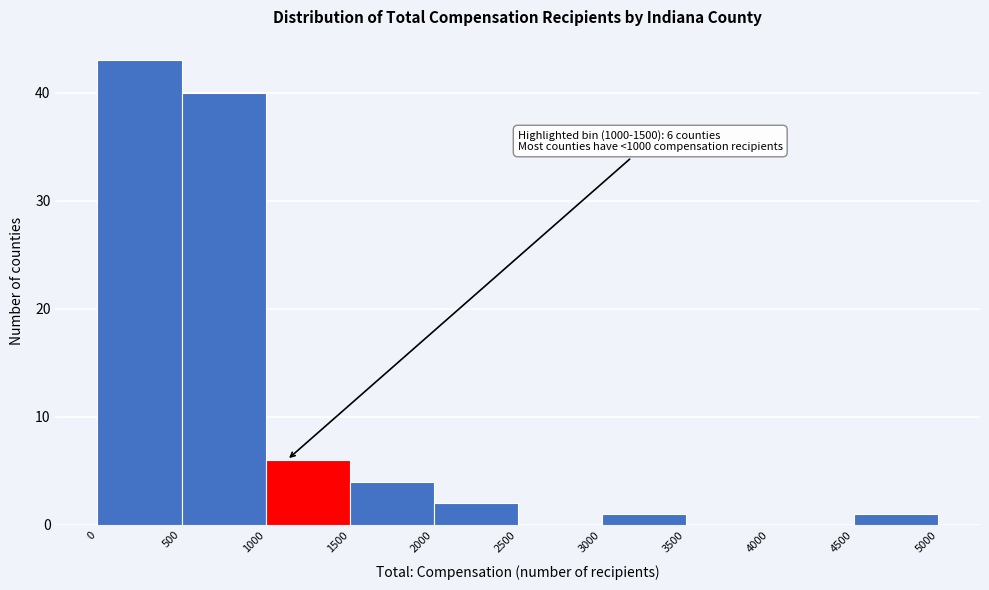

Which range on the x-axis has the tallest bar?

0 to 500